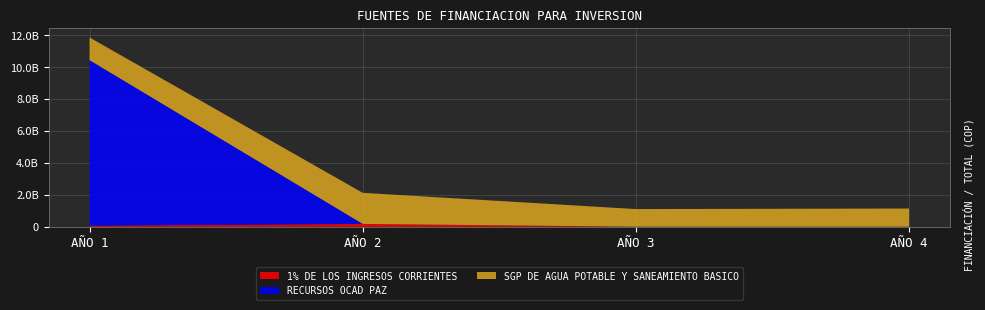

Reading left to right, list all the values displayed in this chart.

1% DE LOS INGRESOS CORRIENTES: 65663807	176924953	0	0
RECURSOS OCAD PAZ: 10374346539	0	0	0
SGP DE AGUA POTABLE Y SANEAMIENTO BASICO: 1423493623	1946801181	1107923939	1141161657